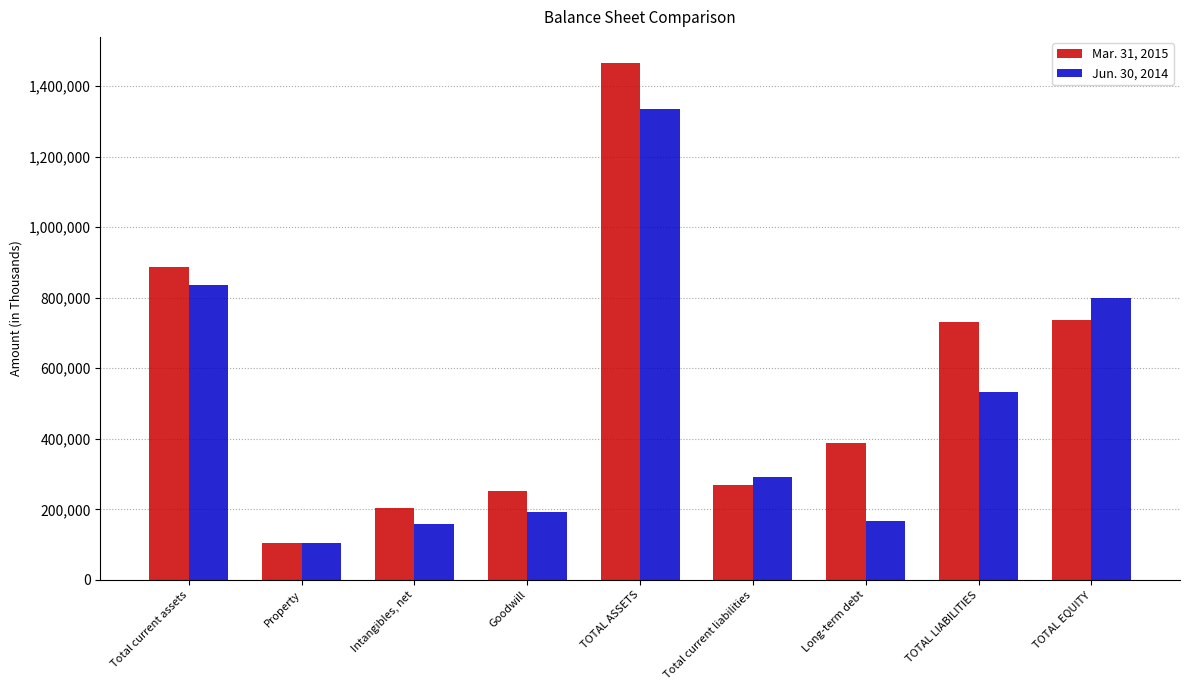

Which category has the highest value in the Mar. 31, 2015 series?

TOTAL ASSETS